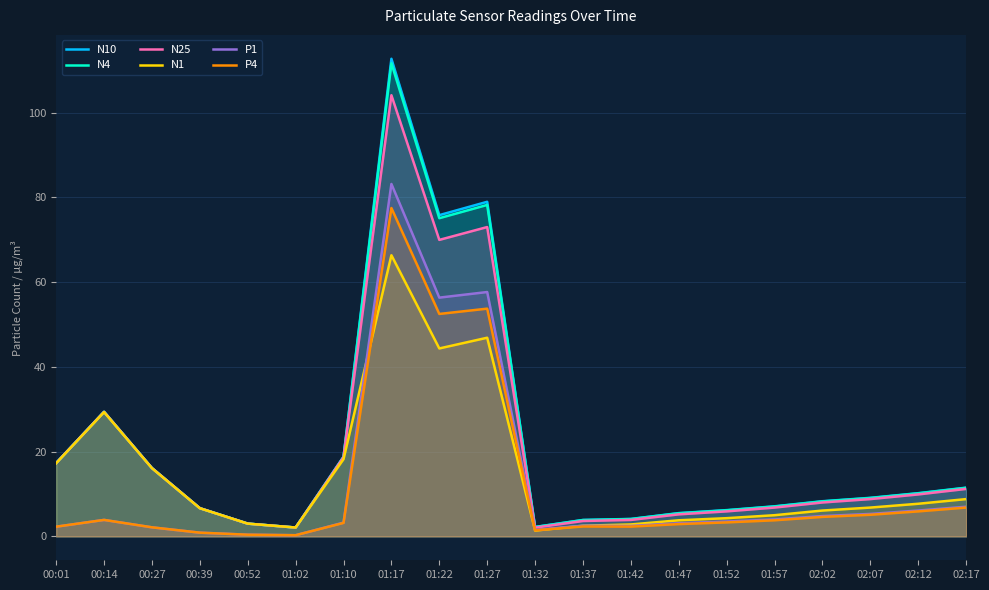

True or false: P1 and N10 intersect in this chart.

False